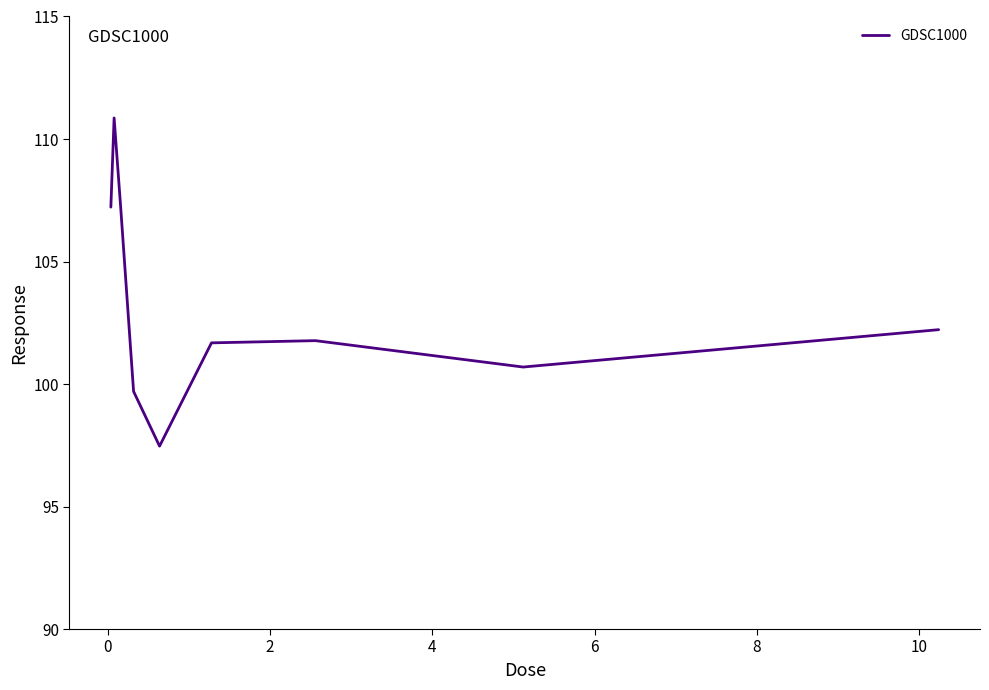

What is the greatest value displayed?

110.9